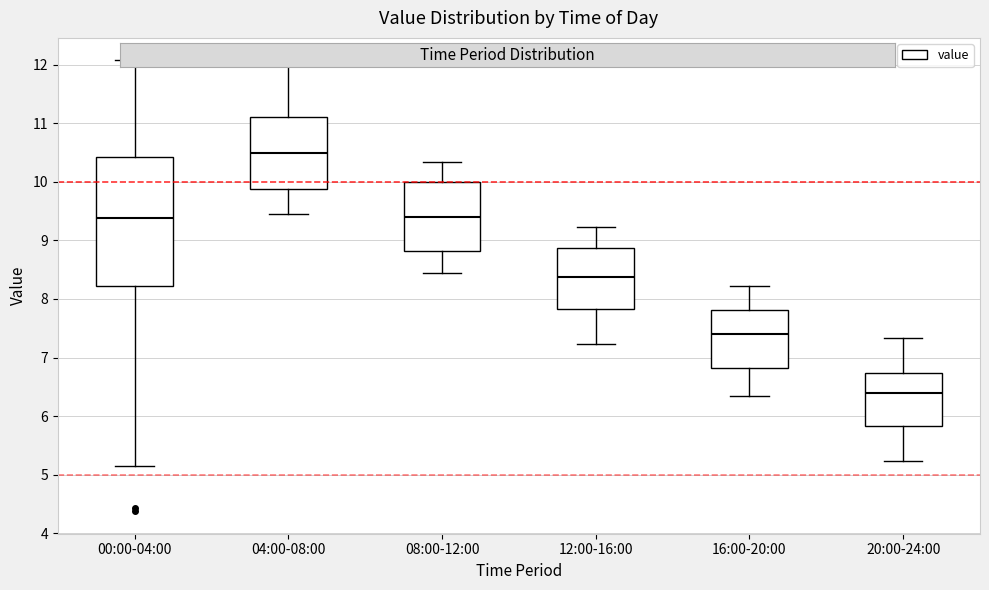

Which box has the highest median line?

04:00-08:00